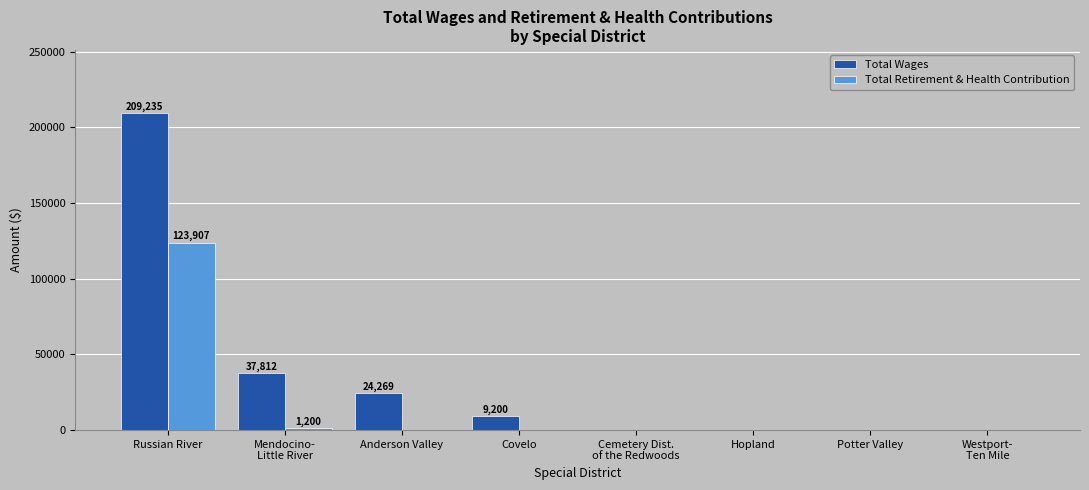

What is the greatest value displayed?

209235